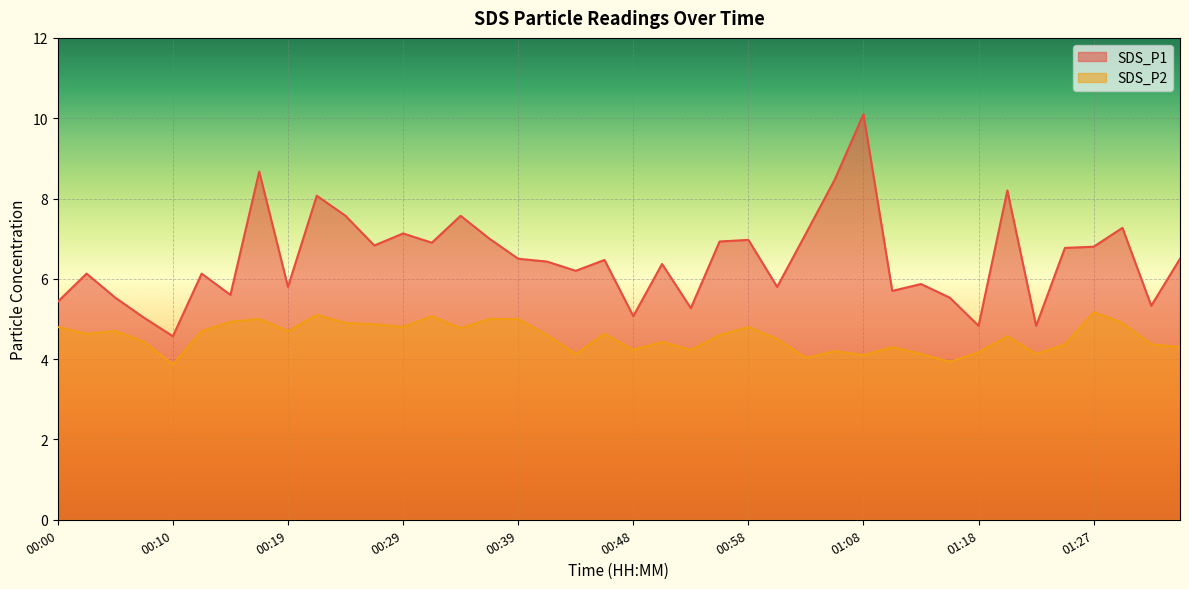

What is the label of the 13th point from the right?

01:05